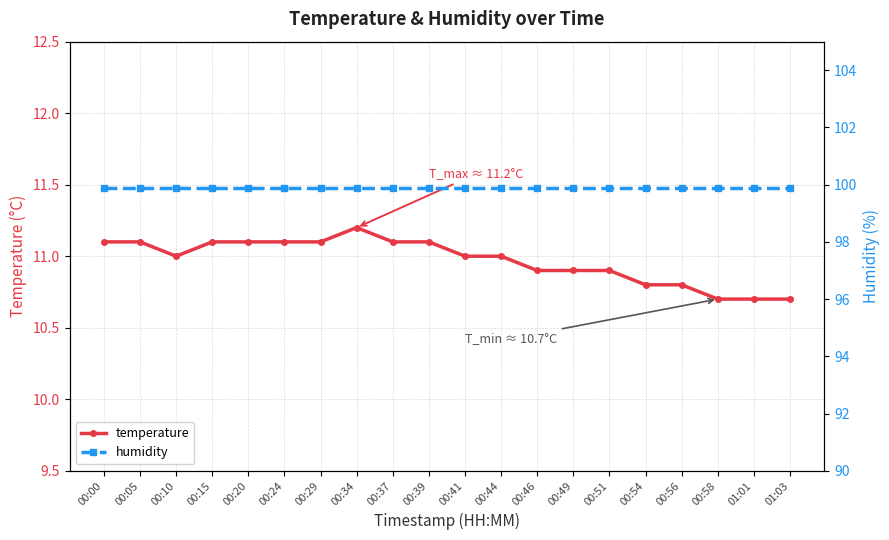

True or false: humidity and temperature cross at least once.

False